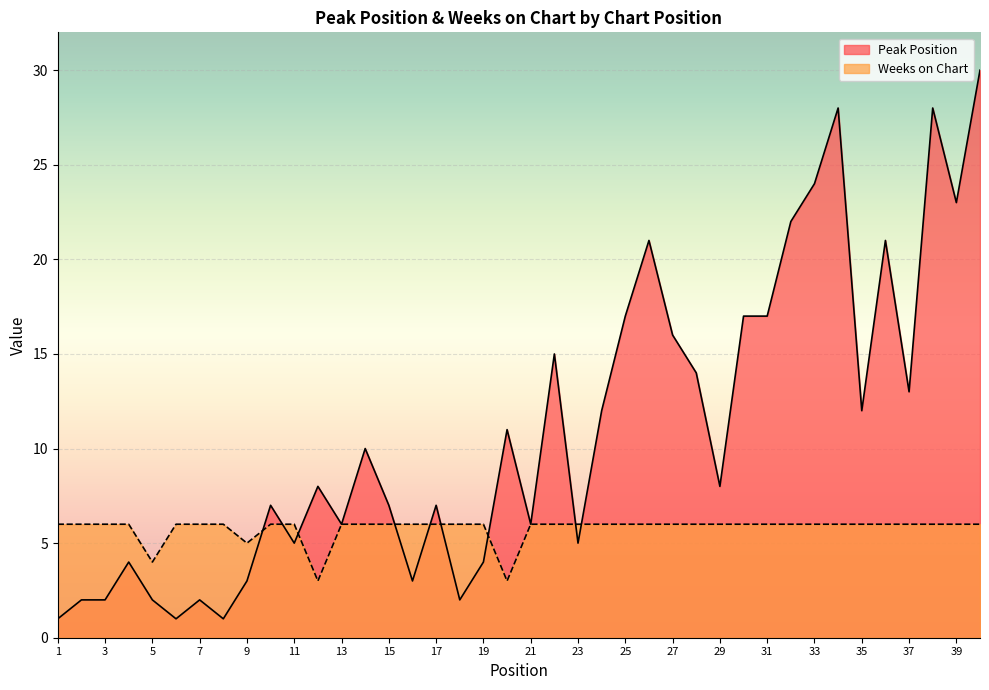

The Weeks on Chart series shows 11 at 32. True or false?

False